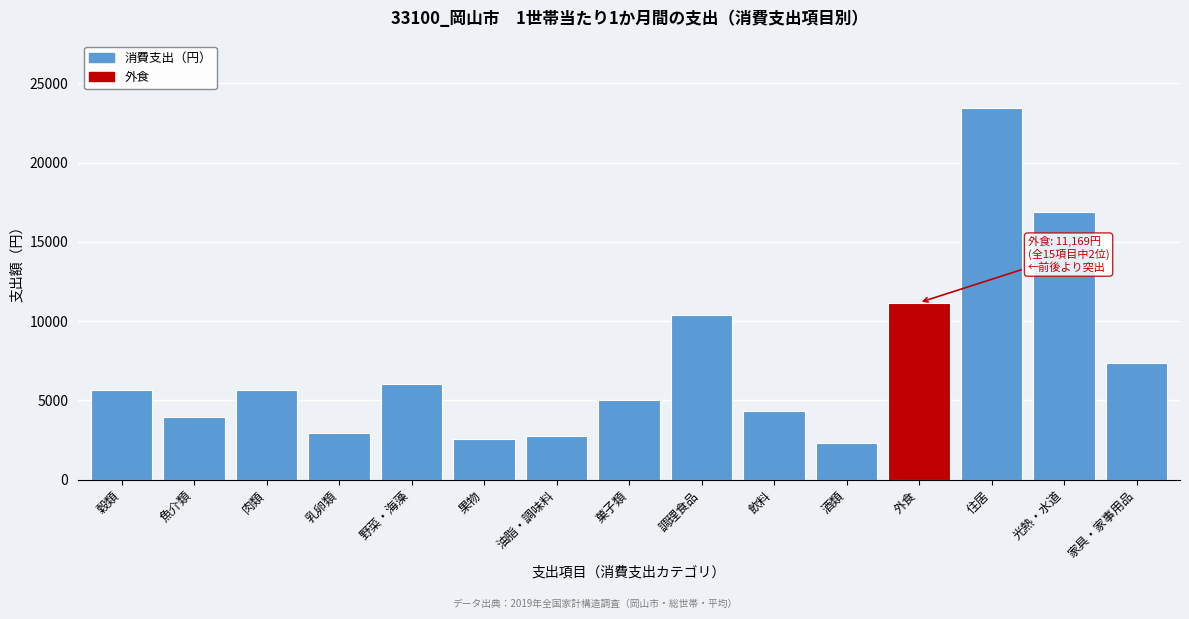

Is it true that the value at 野菜・海藻 is 6037?

True